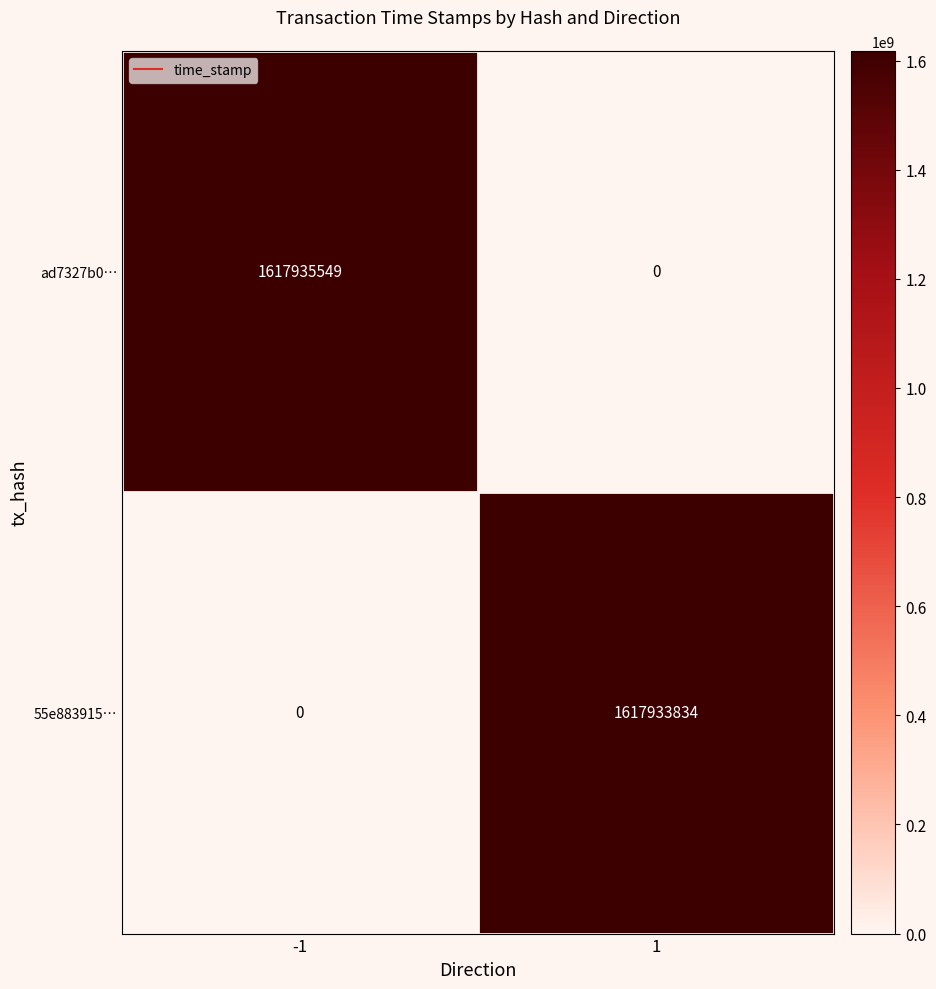

Is it true that ad7327b0… equals 2218711154 at -1?

False